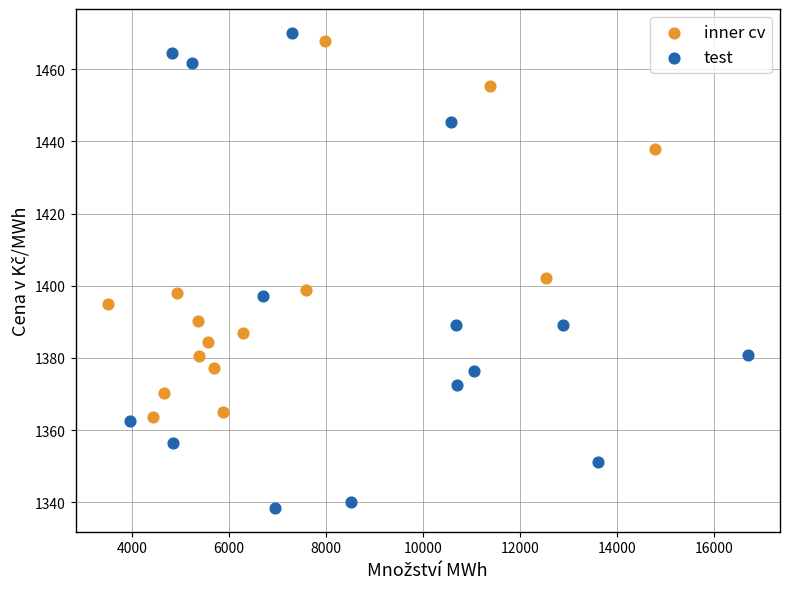

Which series reaches the minimum Y coordinate?

test